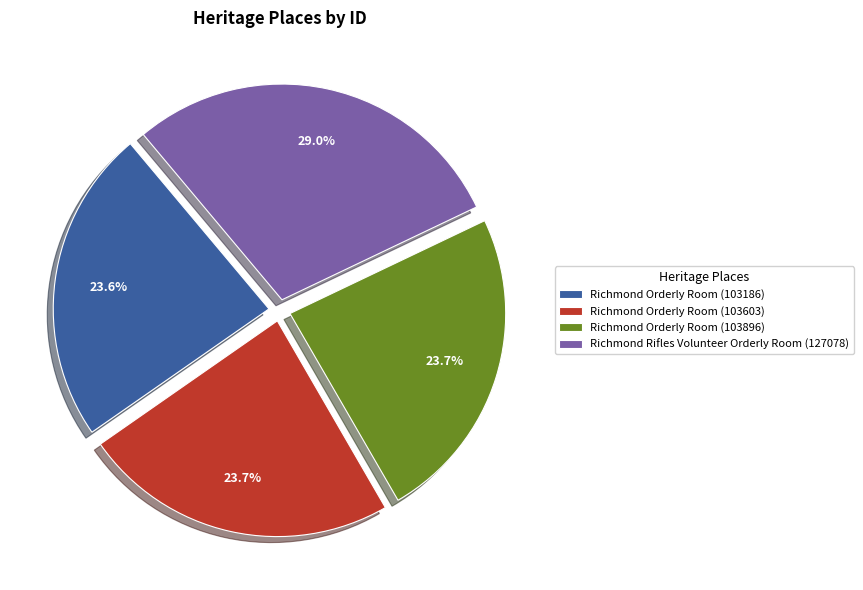

How many slices are in this pie chart?

4